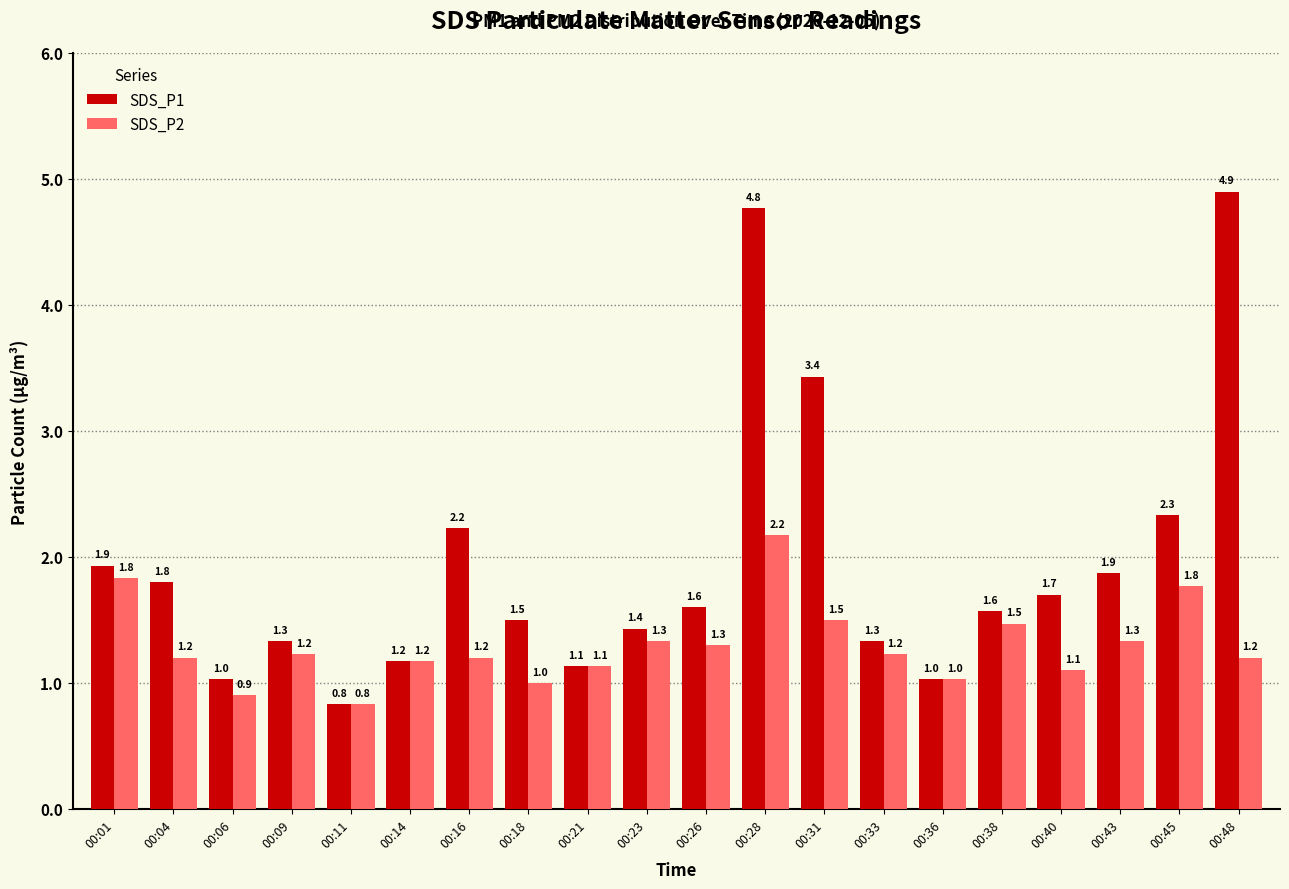

How many bars are there in each group?

2